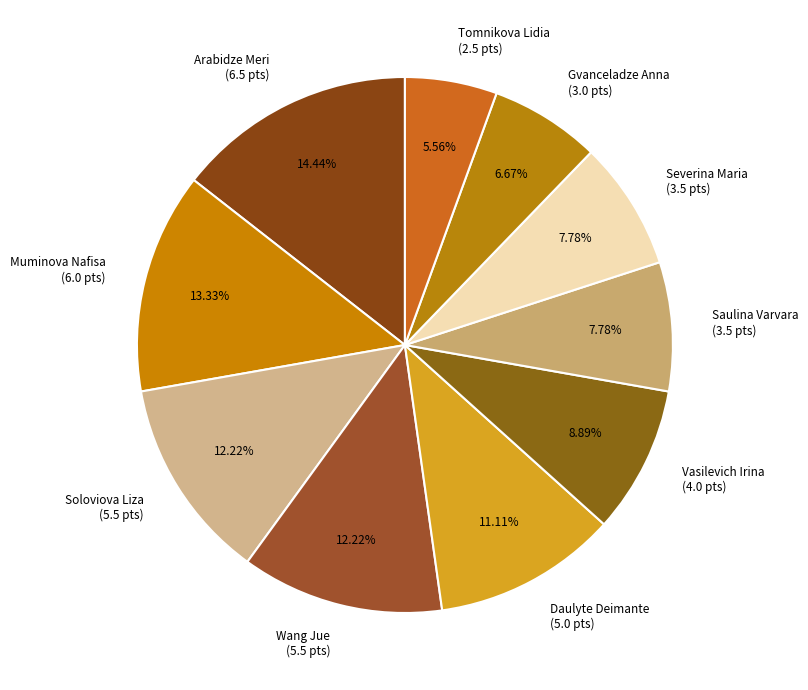

To the nearest percent, what is the average slice percentage?

10%